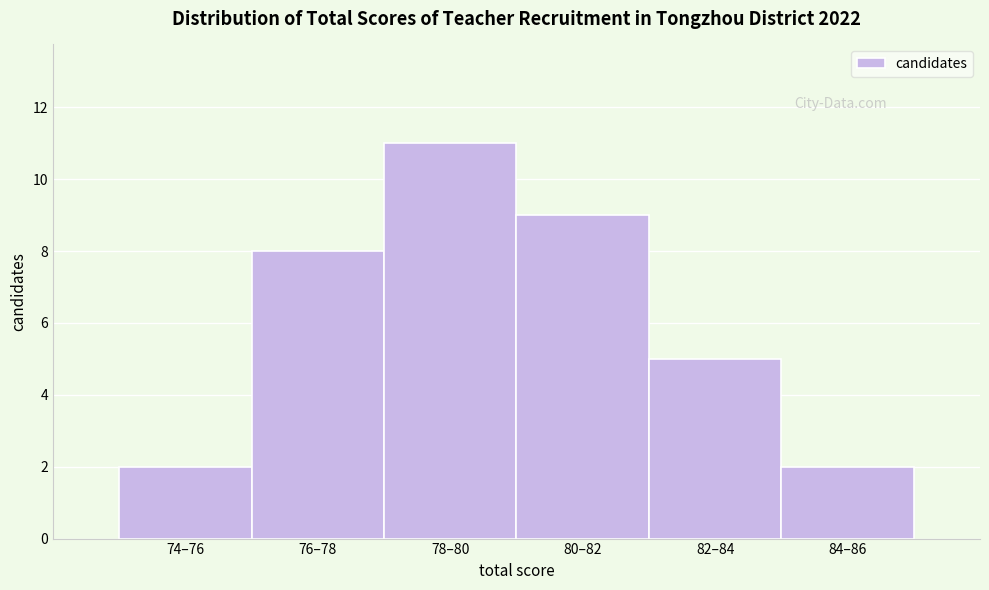

Reading right to left, extract all data points from this chart.

84–86=2	82–84=5	80–82=9	78–80=11	76–78=8	74–76=2